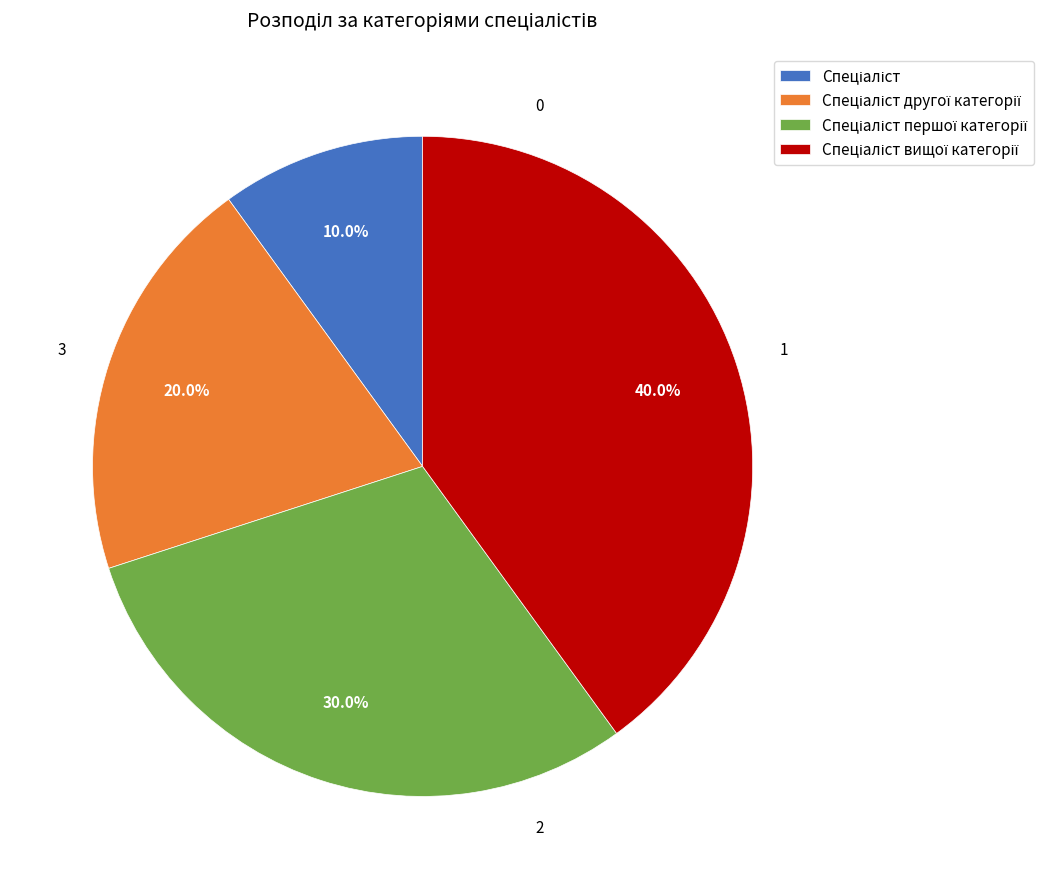

Does any single category account for the majority?

No